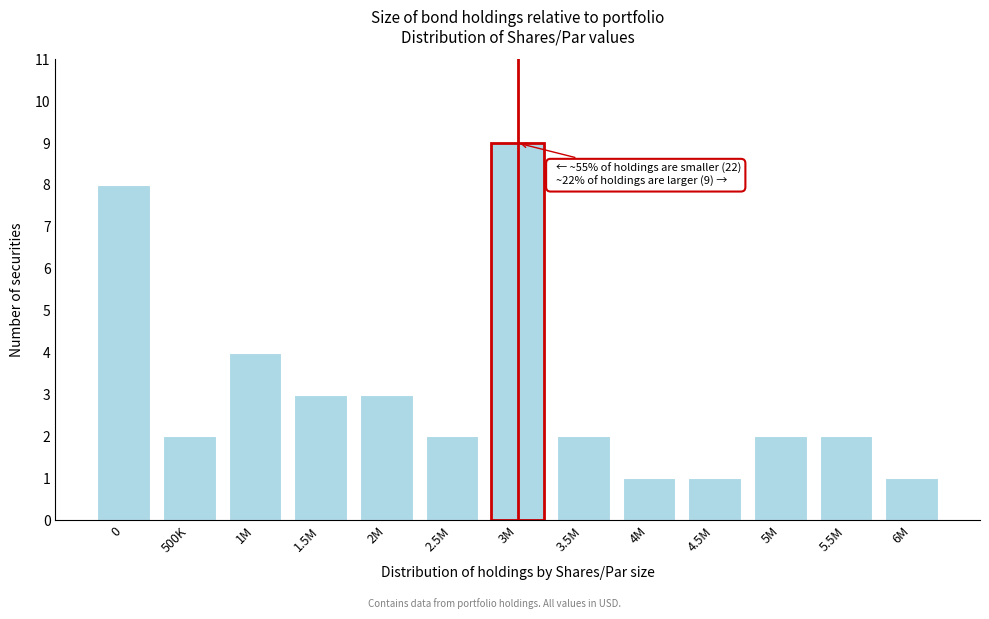

Reading left to right, list all the values displayed in this chart.

8	2	4	3	3	2	9	2	1	1	2	2	1